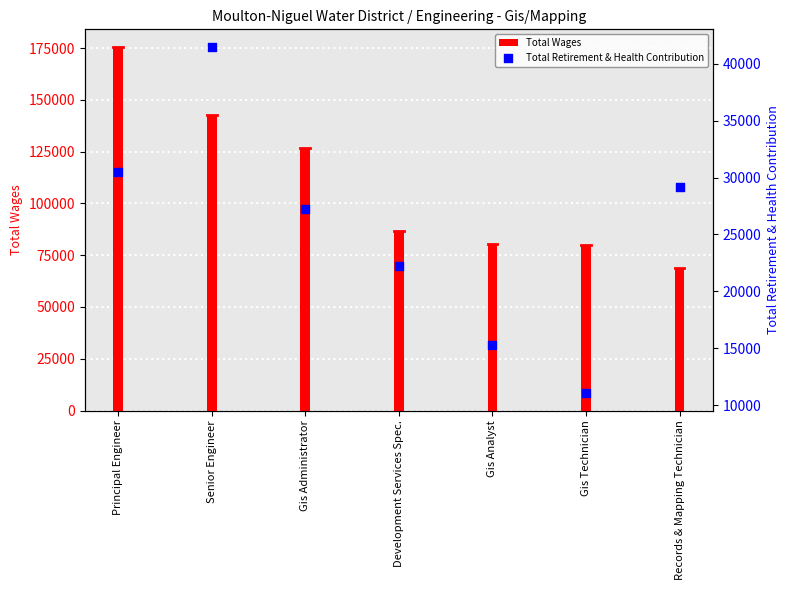

Which series reaches the maximum Y coordinate?

Total Wages